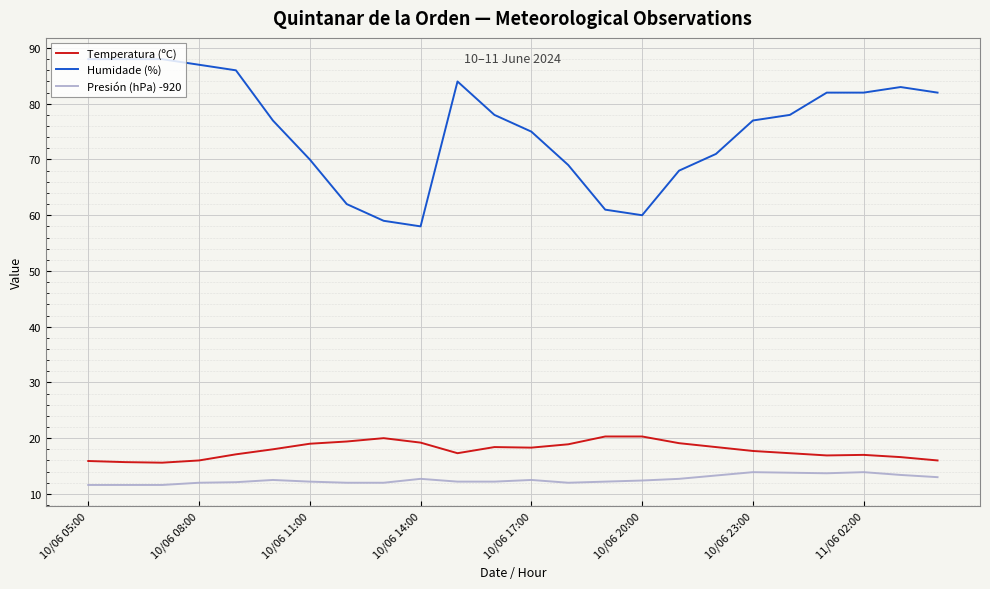

True or false: Presión (hPa) -920 and Temperatura (ºC) intersect in this chart.

False